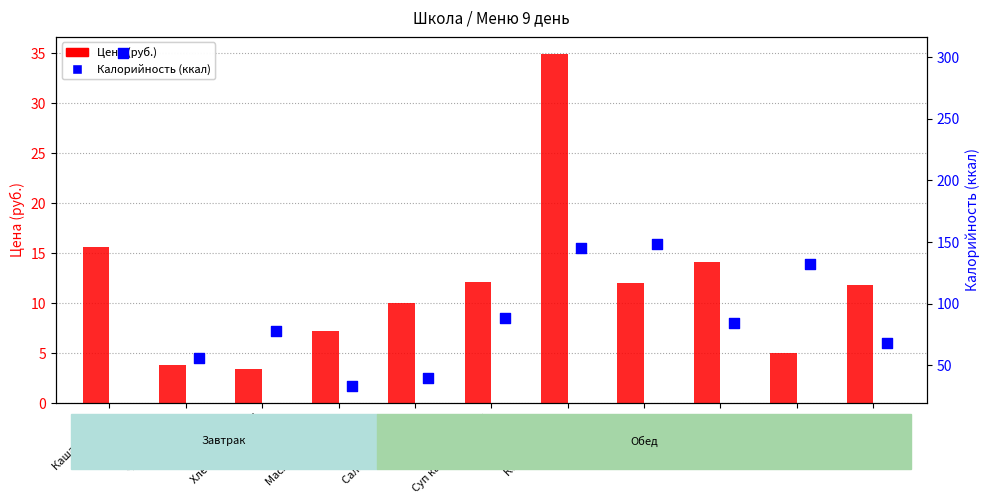

What are all the series names shown in the legend?

Цена (руб.), Калорийность (ккал)